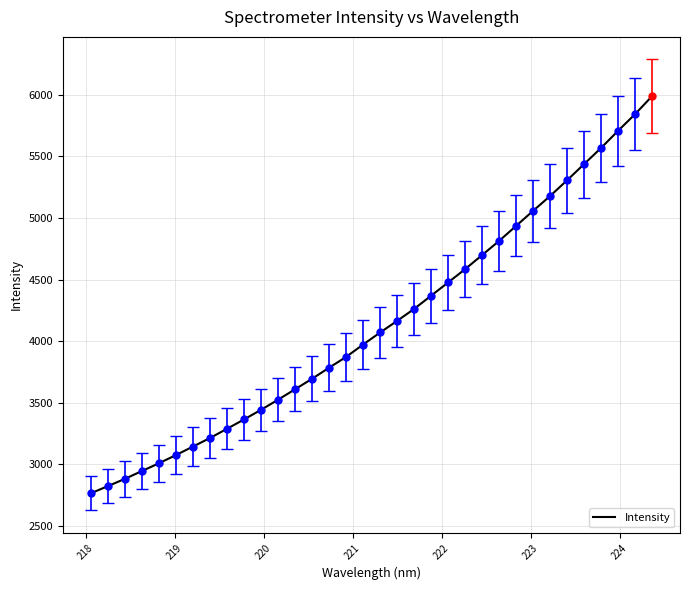

What is the difference between the maximum and minimum values?

3223.2